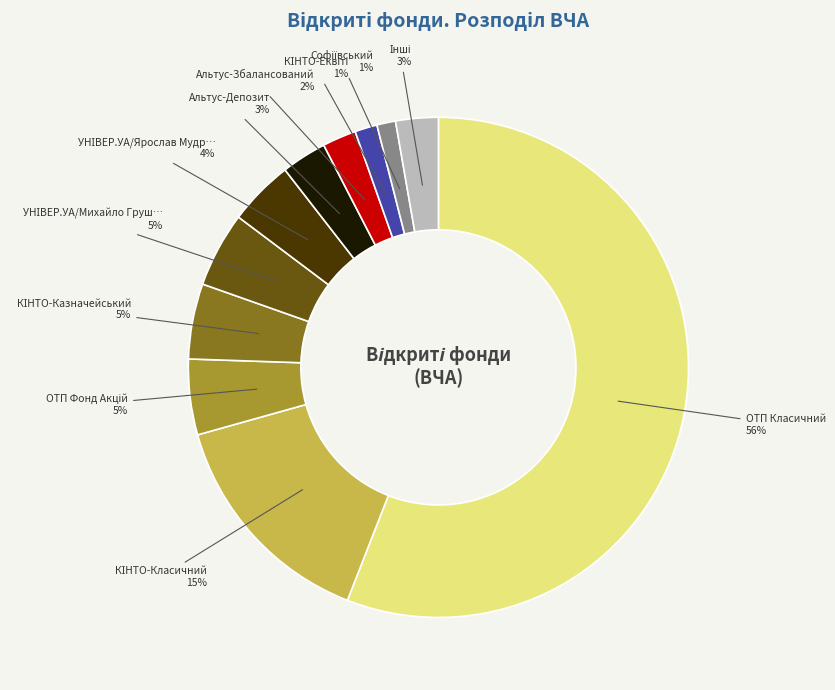

Is there any slice that represents more than half of the pie?

Yes